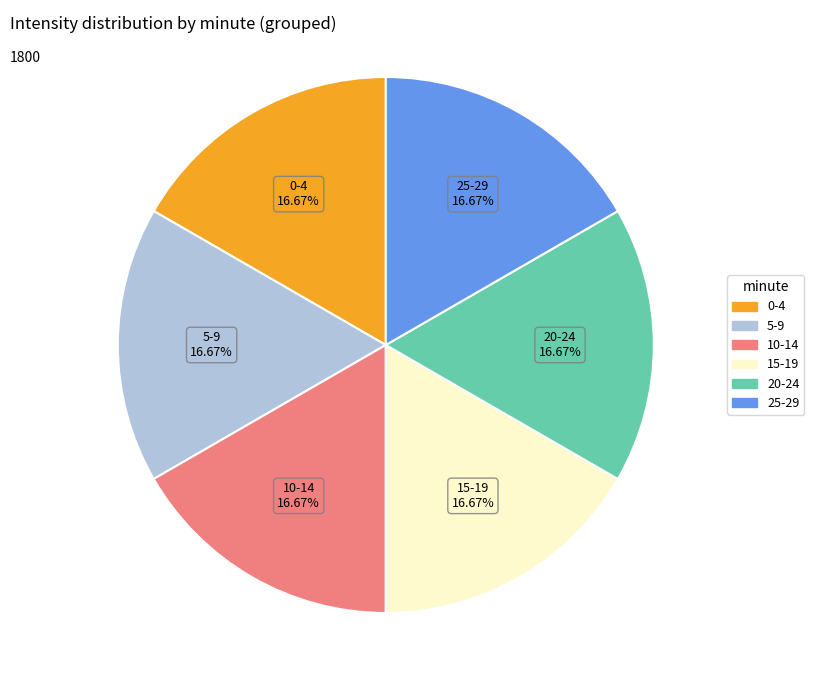

How many segments does this pie chart have?

6